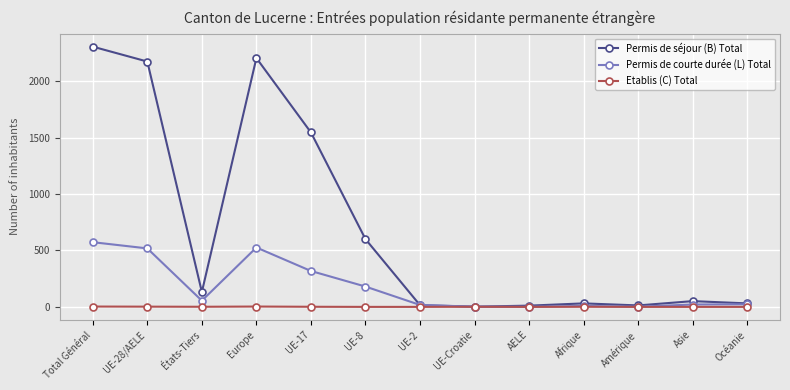

What position from the right is États-Tiers?

11